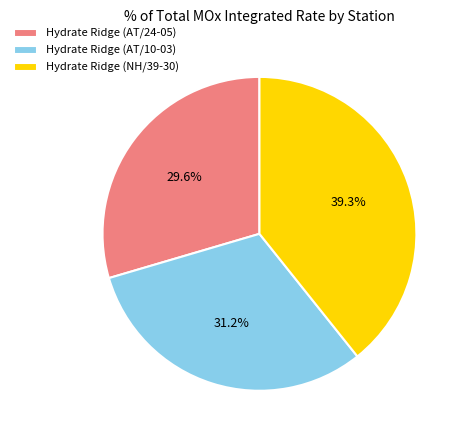

Between Hydrate Ridge (NH/39-30) and Hydrate Ridge (AT/24-05), which is larger?

Hydrate Ridge (NH/39-30)